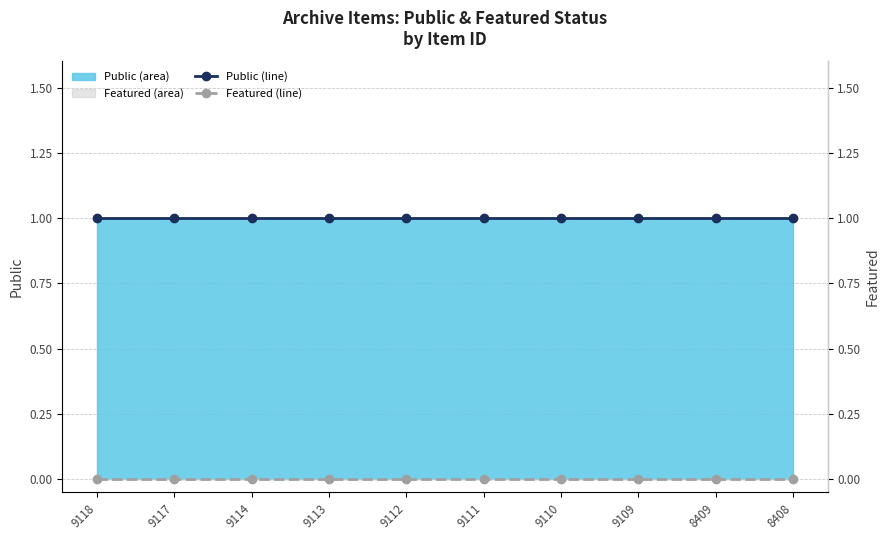

How many lines are shown in the chart?

2